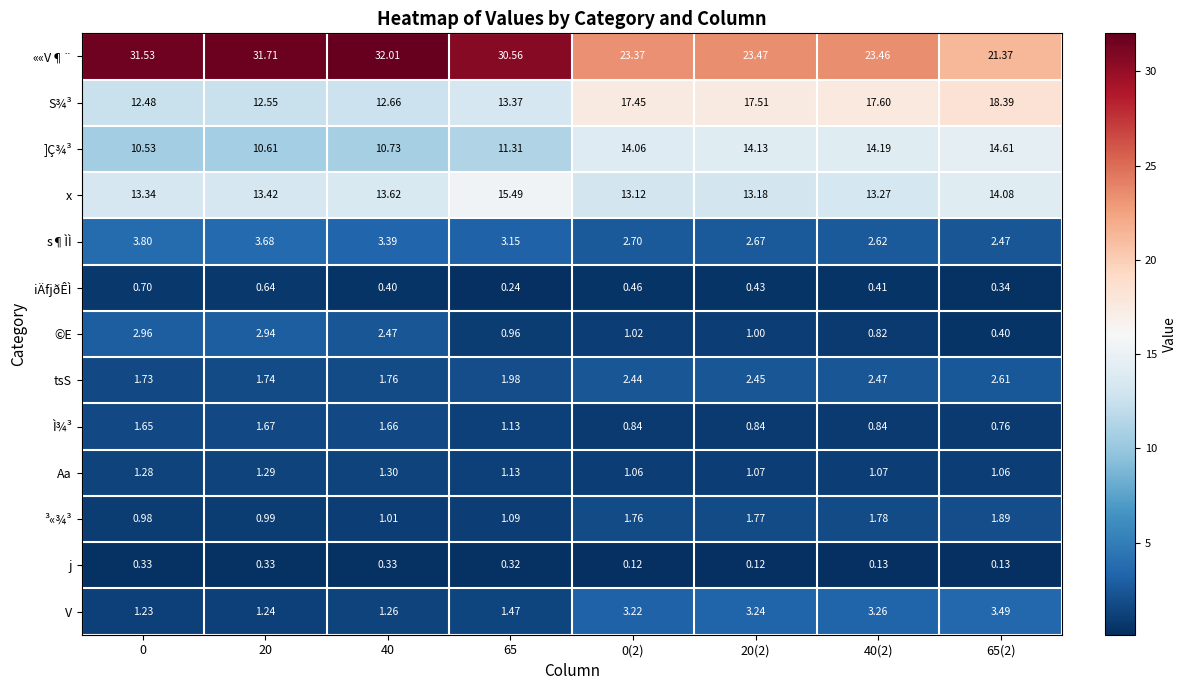

Which series has the largest total across all categories?

««V¶¨